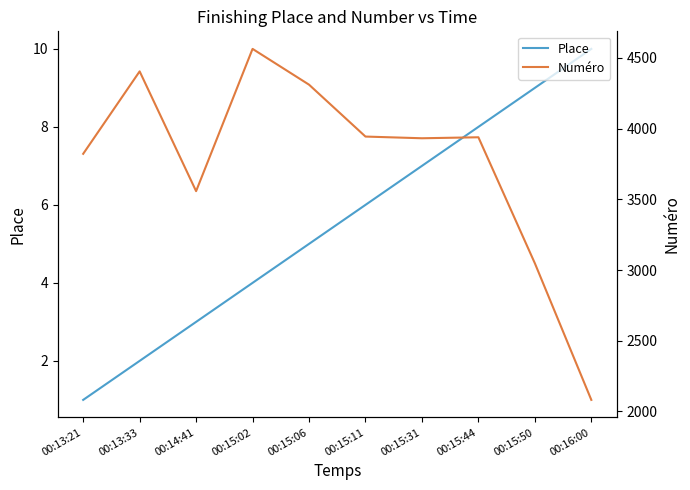

Reading left to right, transcribe all the data shown in this chart.

Place: 1	2	3	4	5	6	7	8	9	10
Numéro: 3822	4405	3558	4564	4311	3944	3932	3939	3048	2082